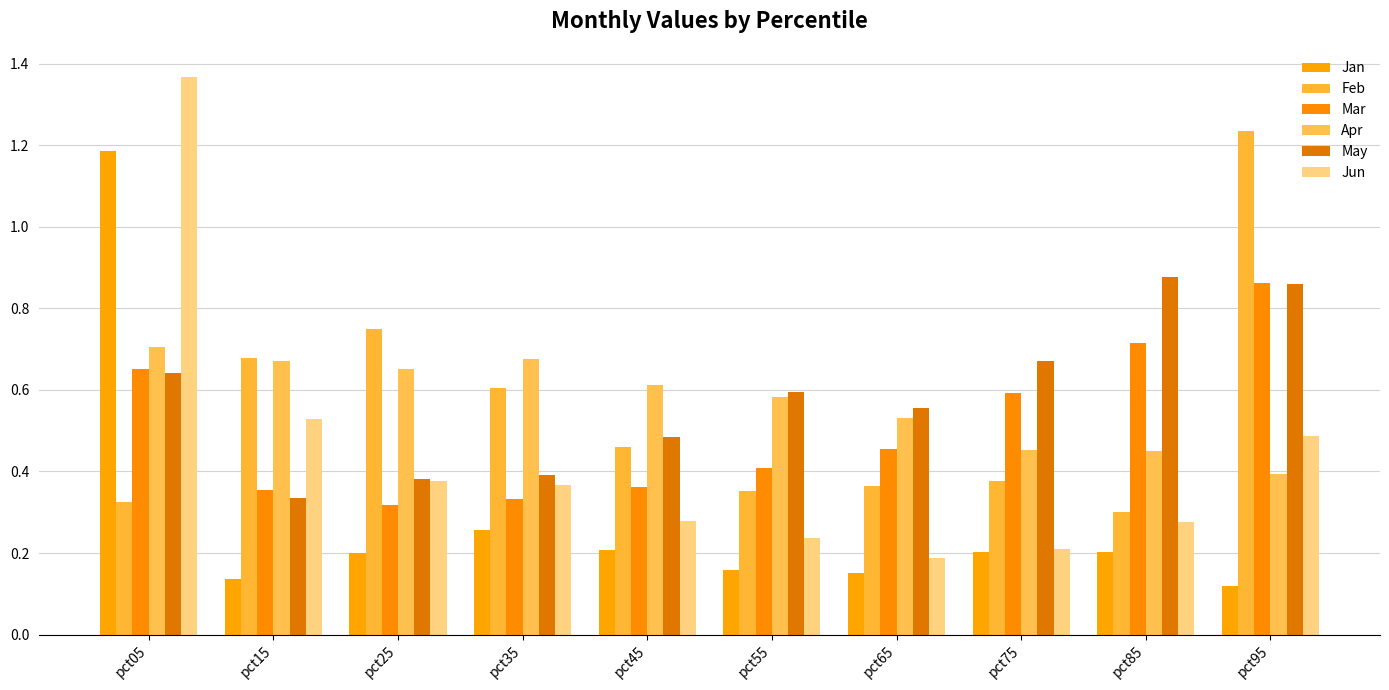

Is the value of Mar at pct05 greater than the value of May at pct15?

Yes